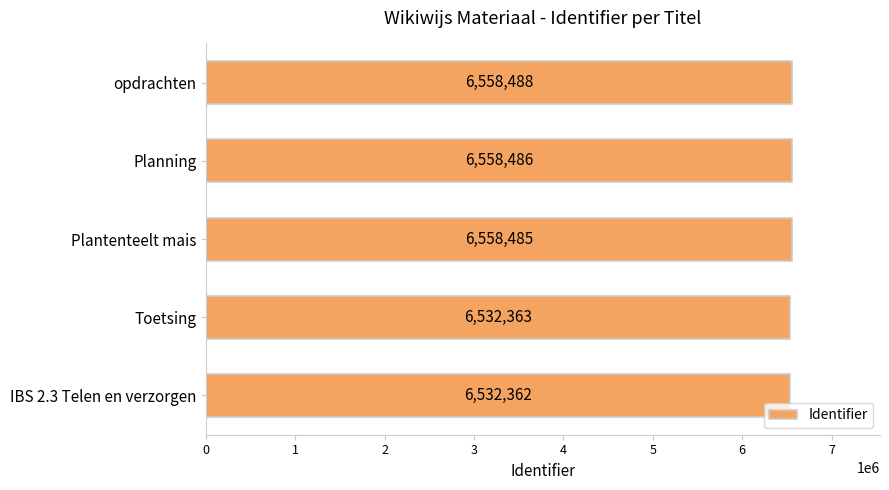

Rank the categories by value from highest to lowest.

opdrachten, Planning, Plantenteelt mais, Toetsing, IBS 2.3 Telen en verzorgen